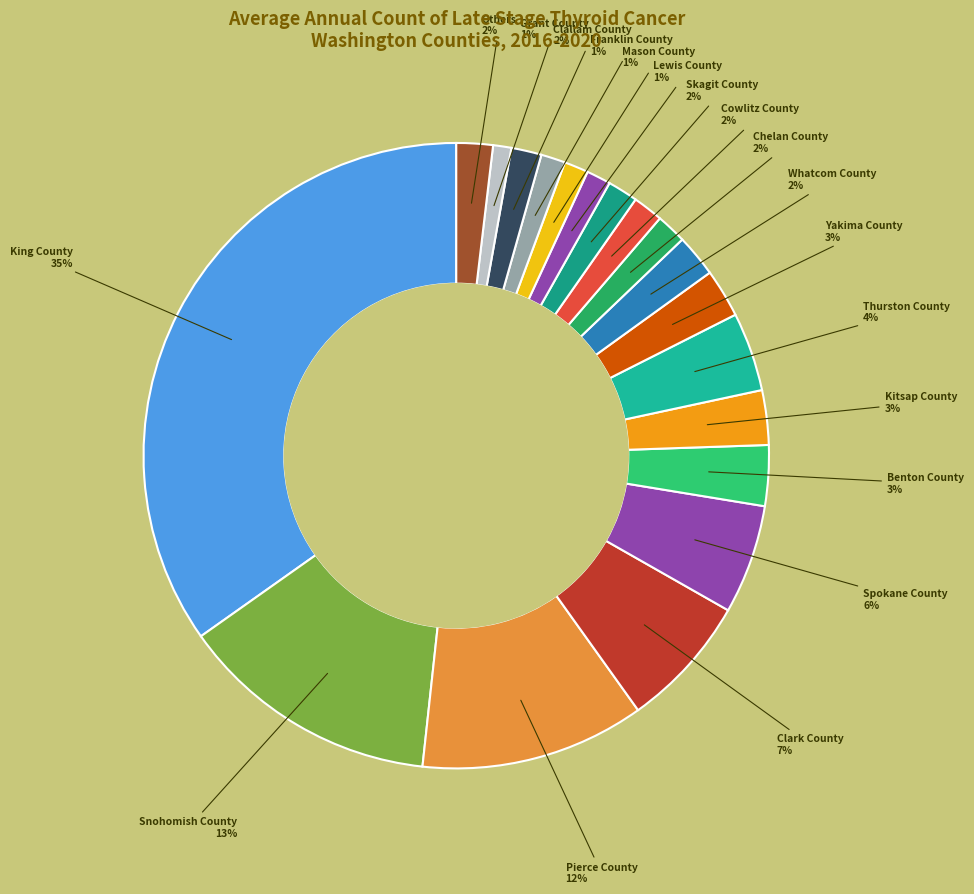

Is there a majority slice in this chart?

No